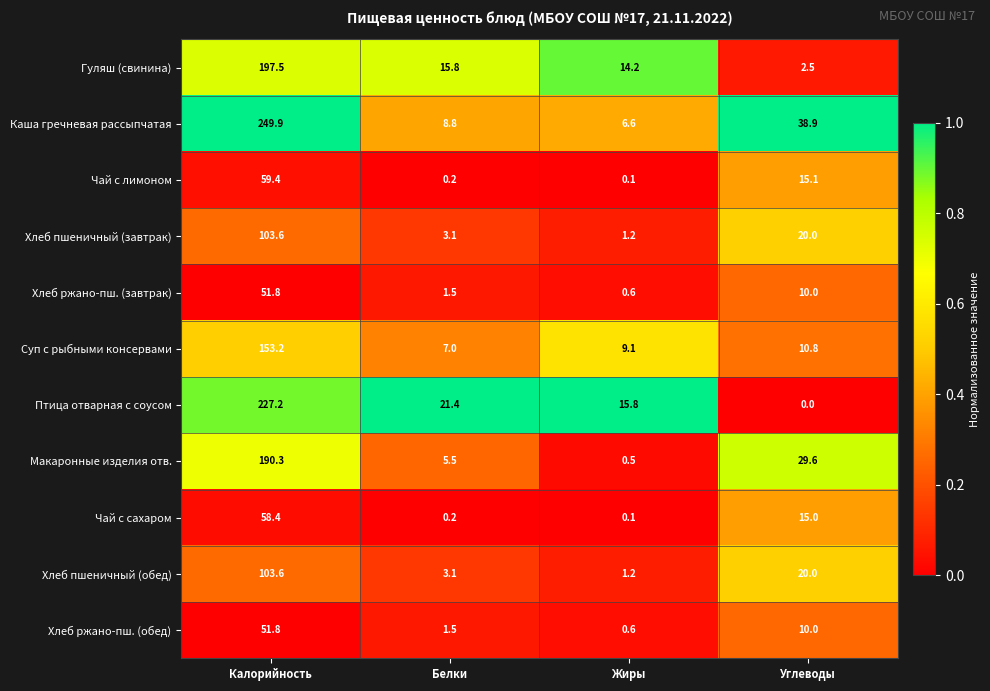

Where is Макаронные изделия отв. nearest to the value 95?

Углеводы